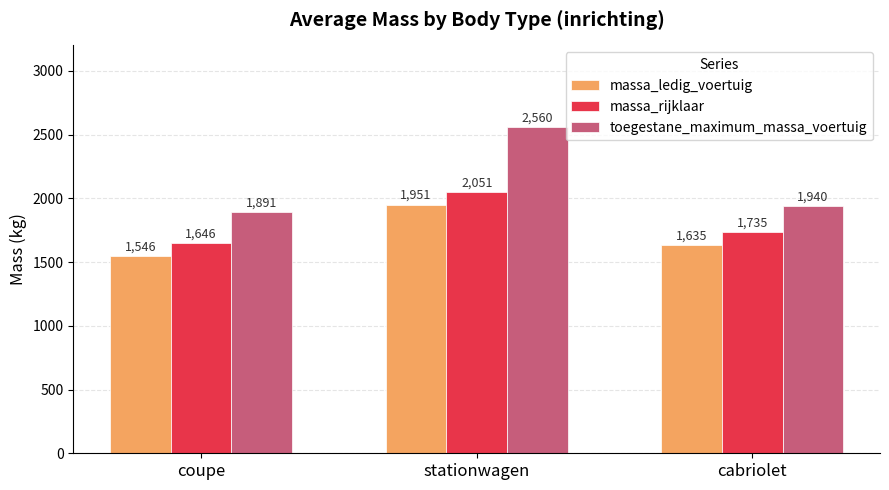

What is the minimum value shown in the chart?

1546